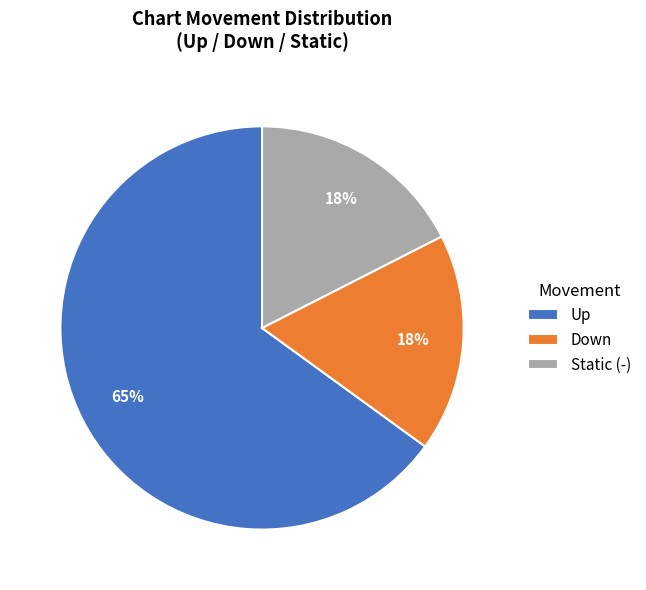

Combined, do Up and Static (-) account for over 50%?

Yes